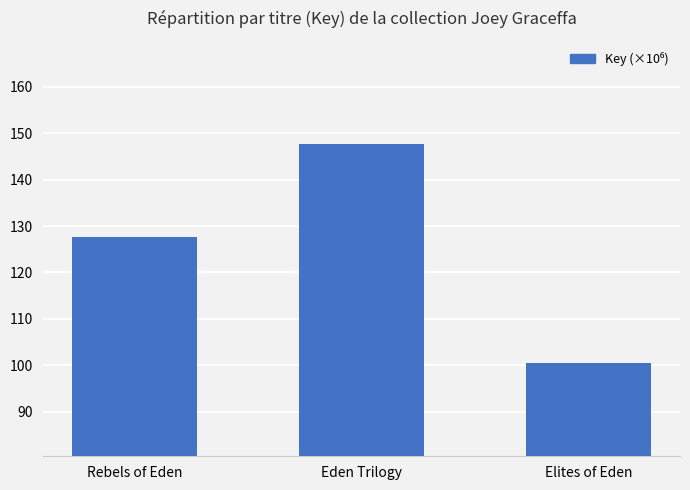

List the labels in order of value, largest first.

Eden Trilogy, Rebels of Eden, Elites of Eden